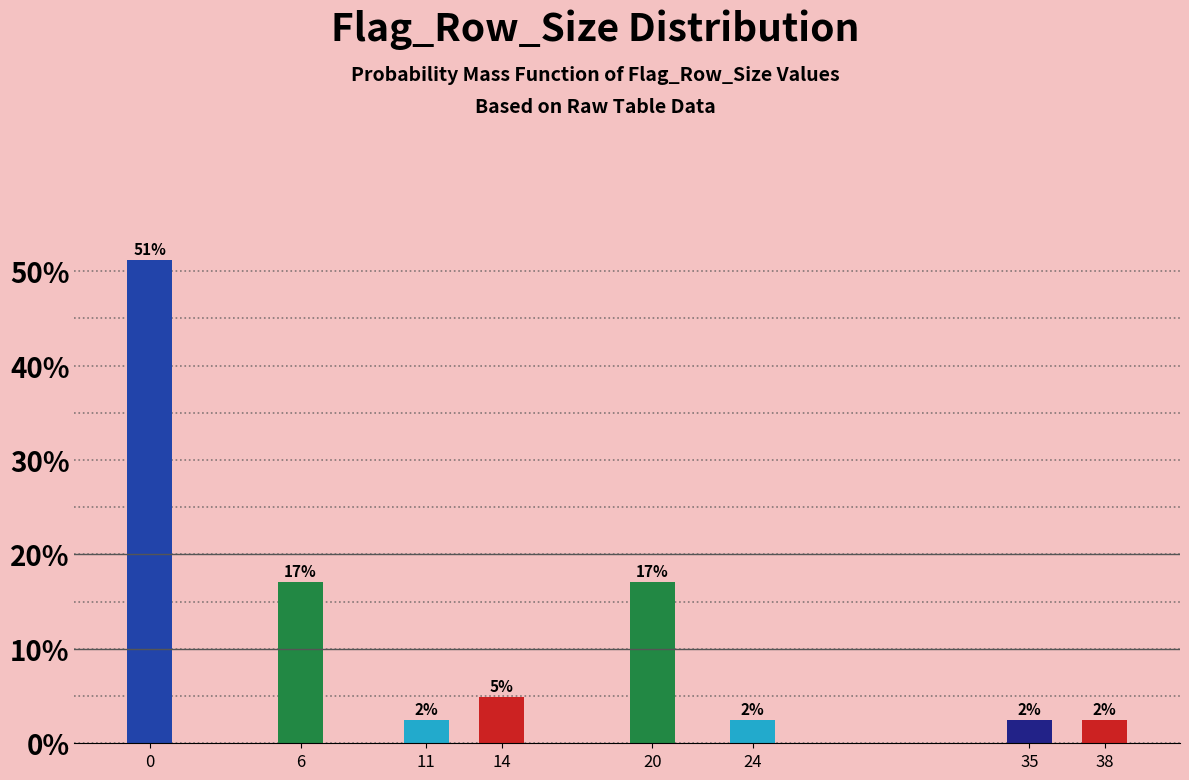

How many bars are there in total?

8